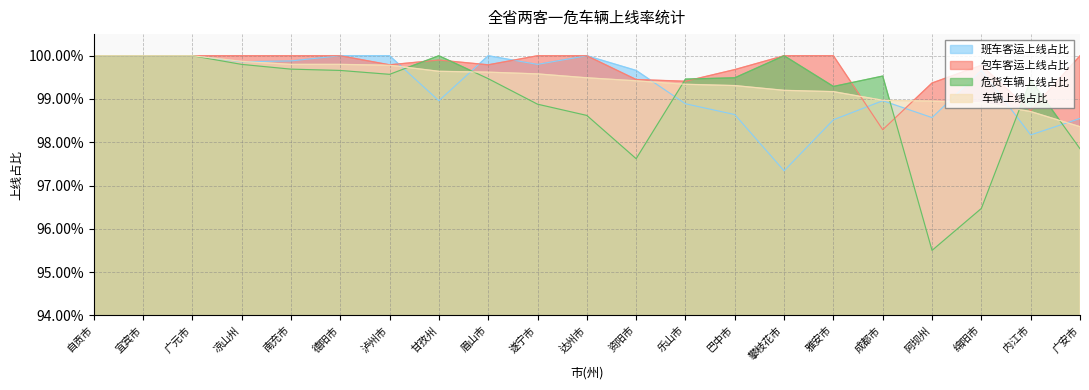

What value does the 危货车辆上线占比 series have at 广元市?

1.0